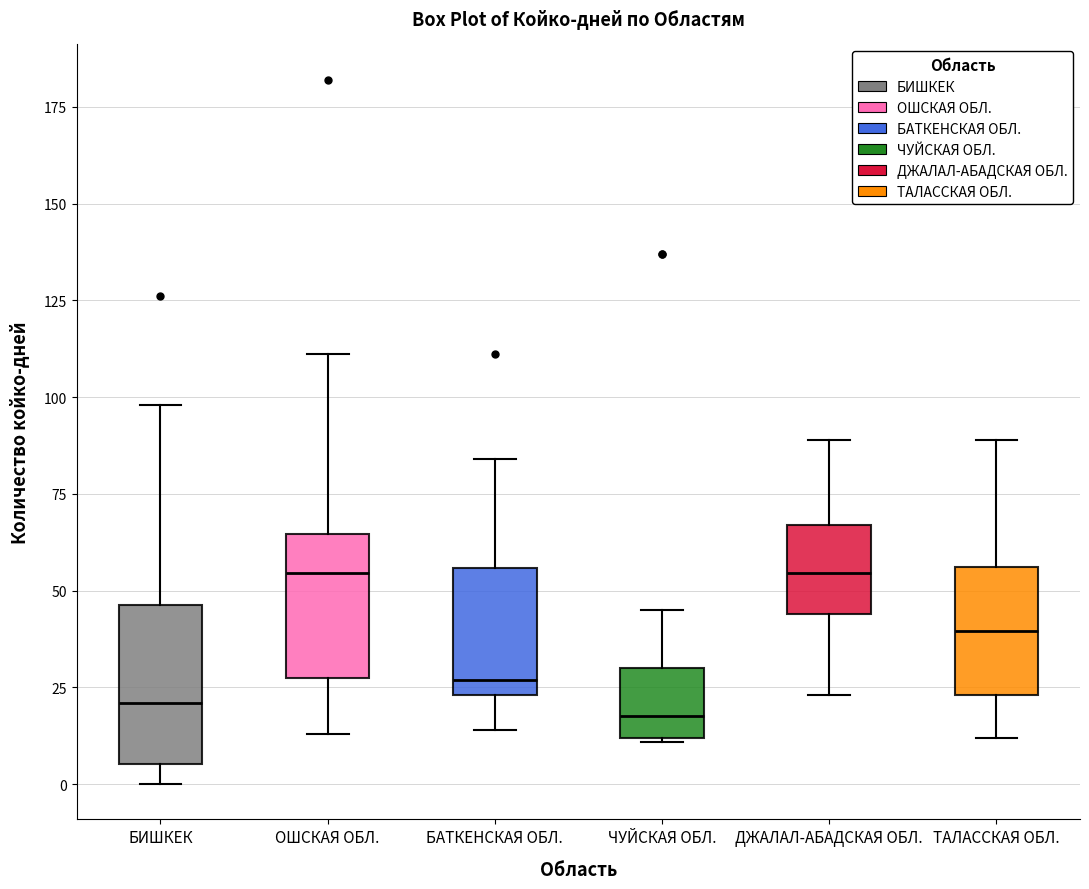

Reading left to right, transcribe this box plot: for each box, give where its median line is, the range the box spans, and where its two whiskers end, as read against the y-axis. The values are not printed on the chart, so give them approximately, as read against the axis.

БИШКЕК: median 20, box 5 to 45, whiskers 0 to 100
ОШСКАЯ ОБЛ.: median 55, box 30 to 65, whiskers 15 to 110
БАТКЕНСКАЯ ОБЛ.: median 25 (just above the box's lower edge), box 25 to 55, whiskers 15 to 85
ЧУЙСКАЯ ОБЛ.: median 20, box 10 to 30, whiskers 10 to 45
ДЖАЛАЛ-АБАДСКАЯ ОБЛ.: median 55, box 45 to 65, whiskers 25 to 90
ТАЛАССКАЯ ОБЛ.: median 40, box 25 to 55, whiskers 10 to 90